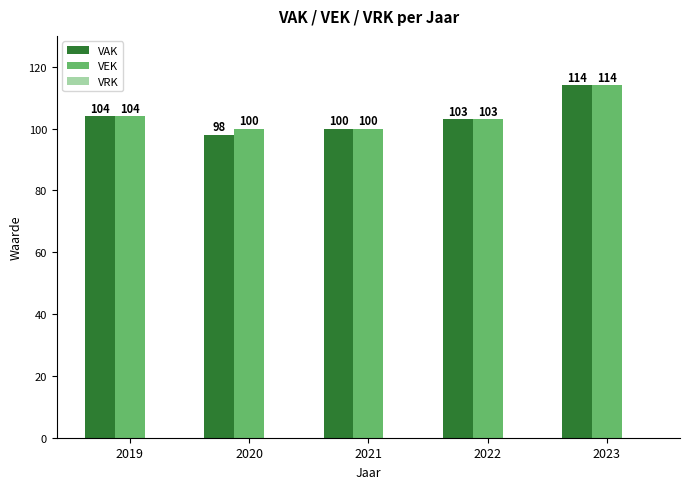

Which label corresponds to the largest value in the chart?

2023